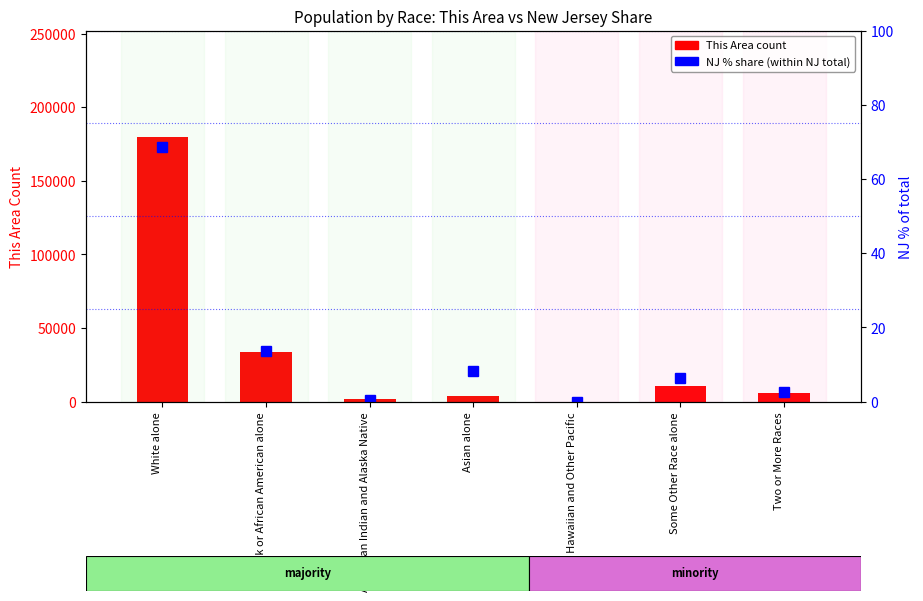

Which series has the largest total across all categories?

This Area (count)